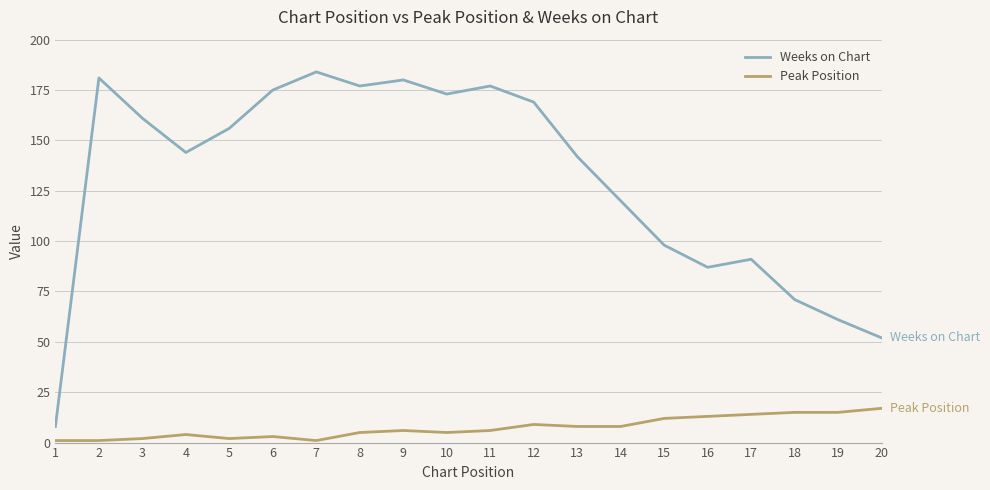

Rank the series by their average value, from highest to lowest.

Weeks on Chart, Peak Position